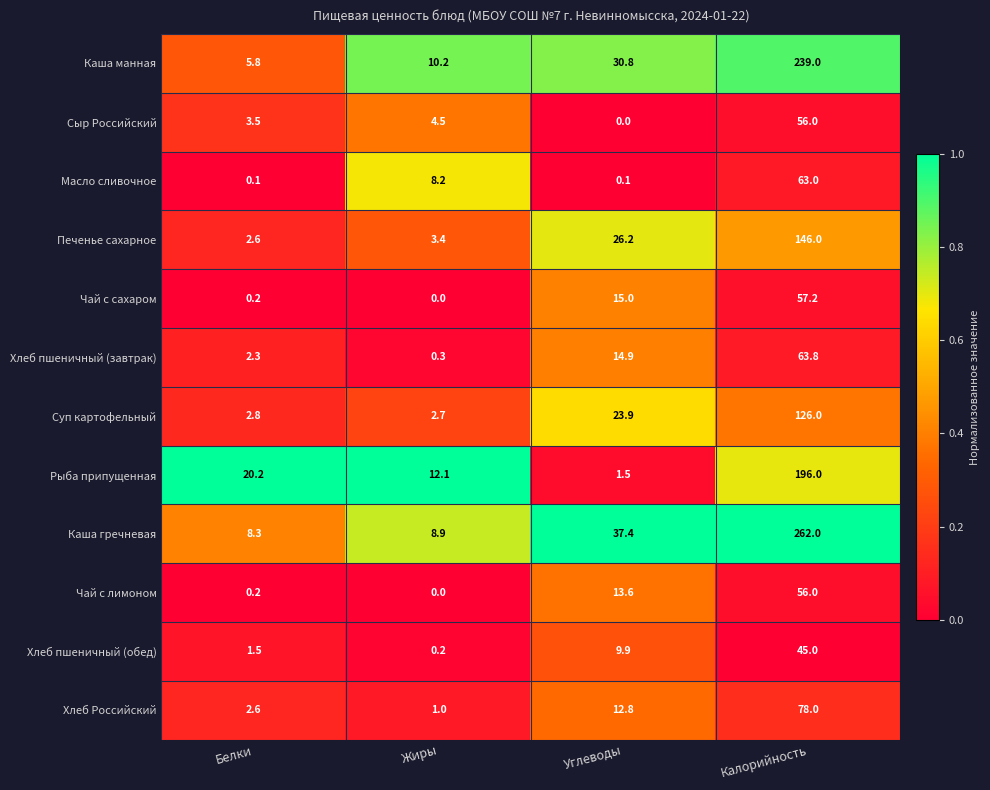

The Каша манная series shows 8.4 at Белки. True or false?

False